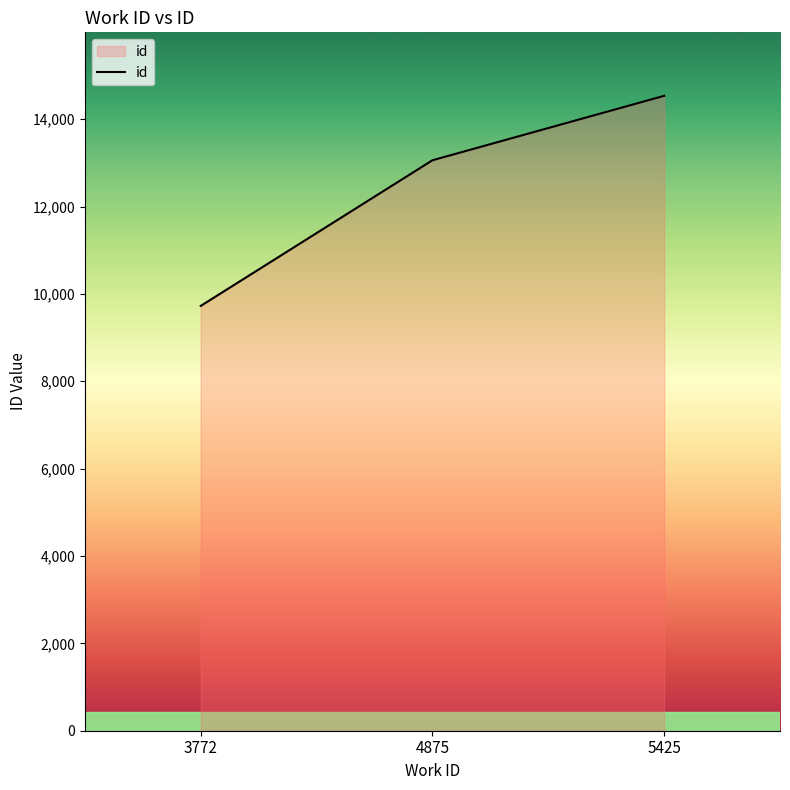

Rank the categories by value from highest to lowest.

5425, 4875, 3772